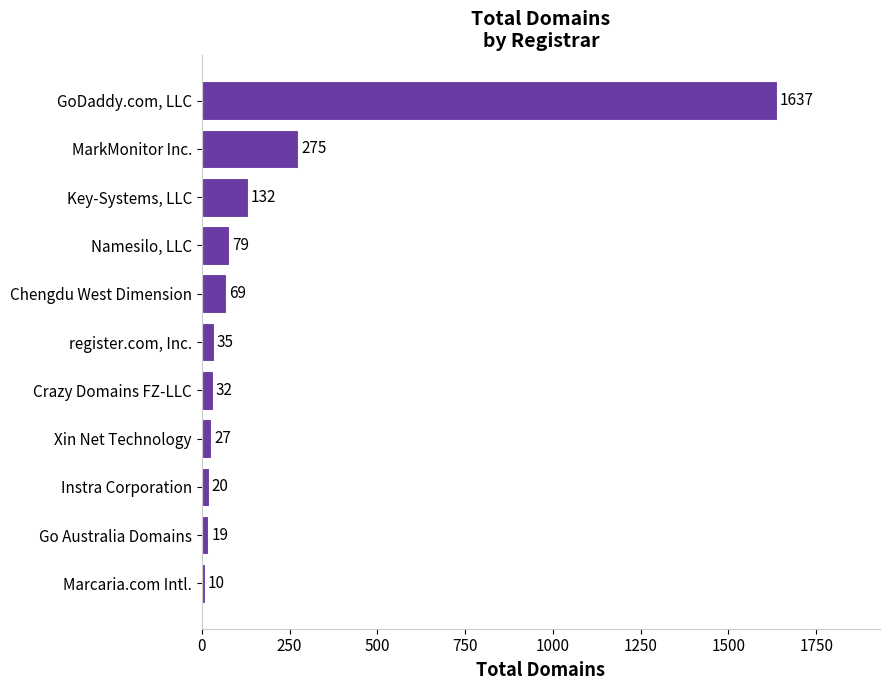

Does the chart contain any negative values?

No